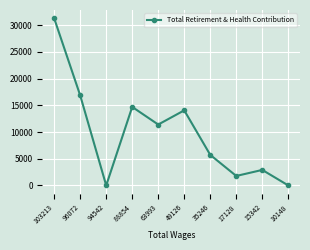

How many interior local valleys (lower than both neighbors) does the data have?

3